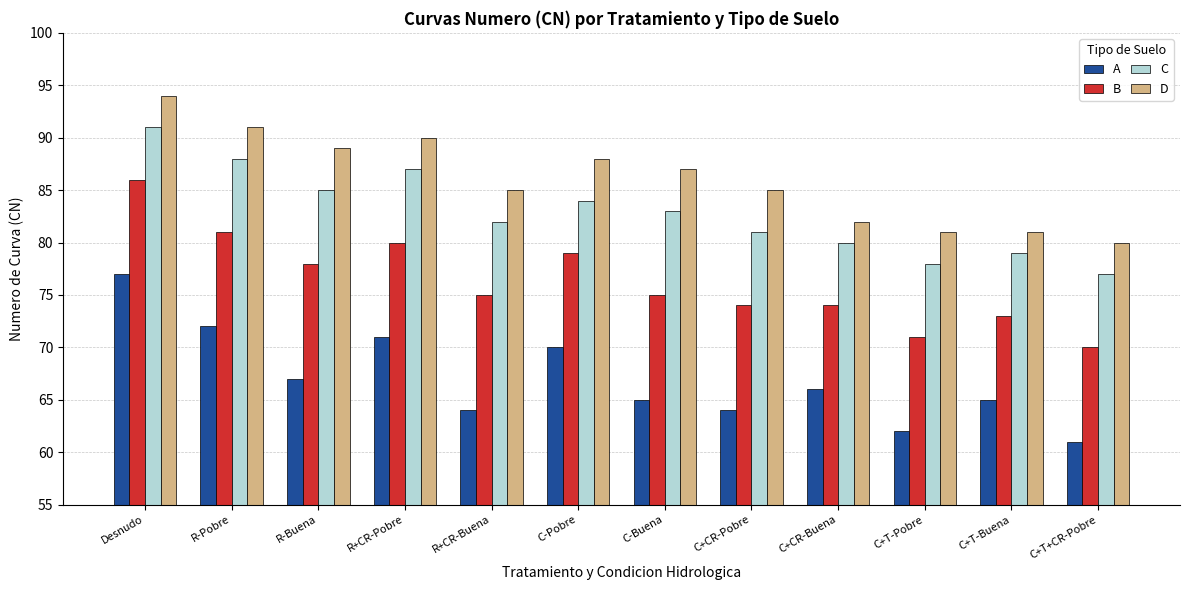

What is the maximum value for B?

86